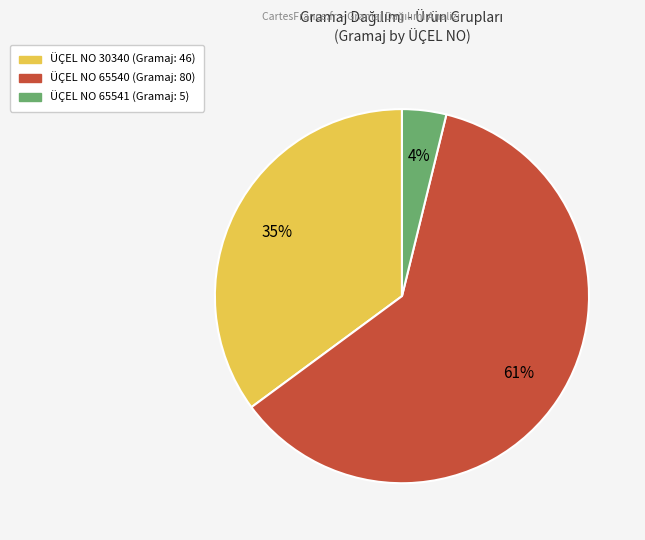

Is there a majority slice in this chart?

Yes